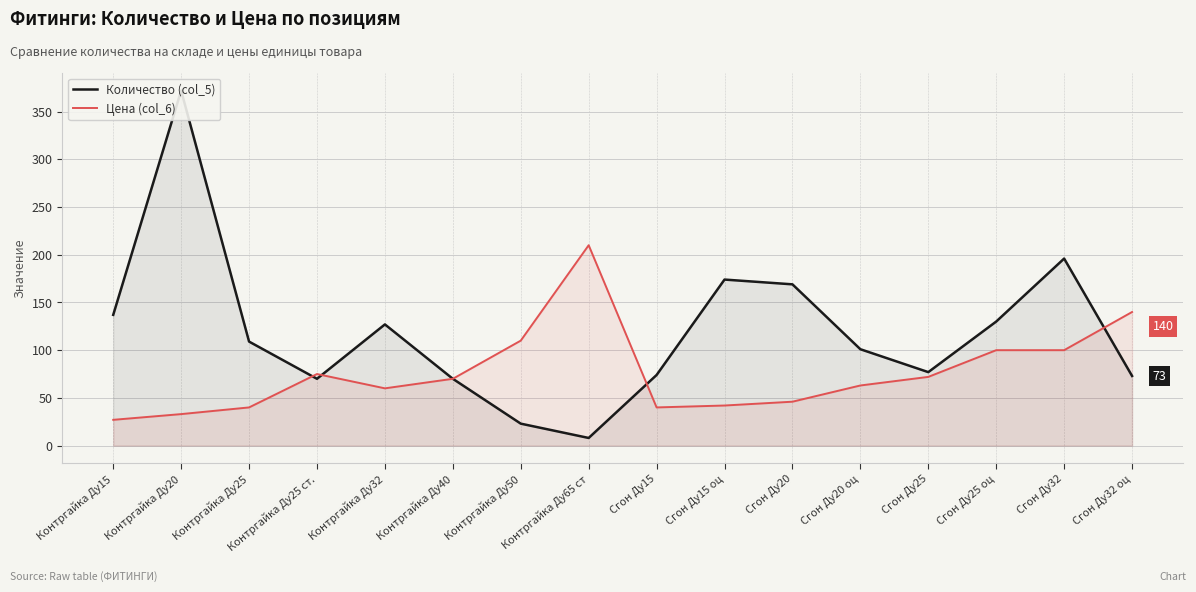

The value of Цена (col_6) at Контргайка Ду25 ст. is 101. True or false?

False